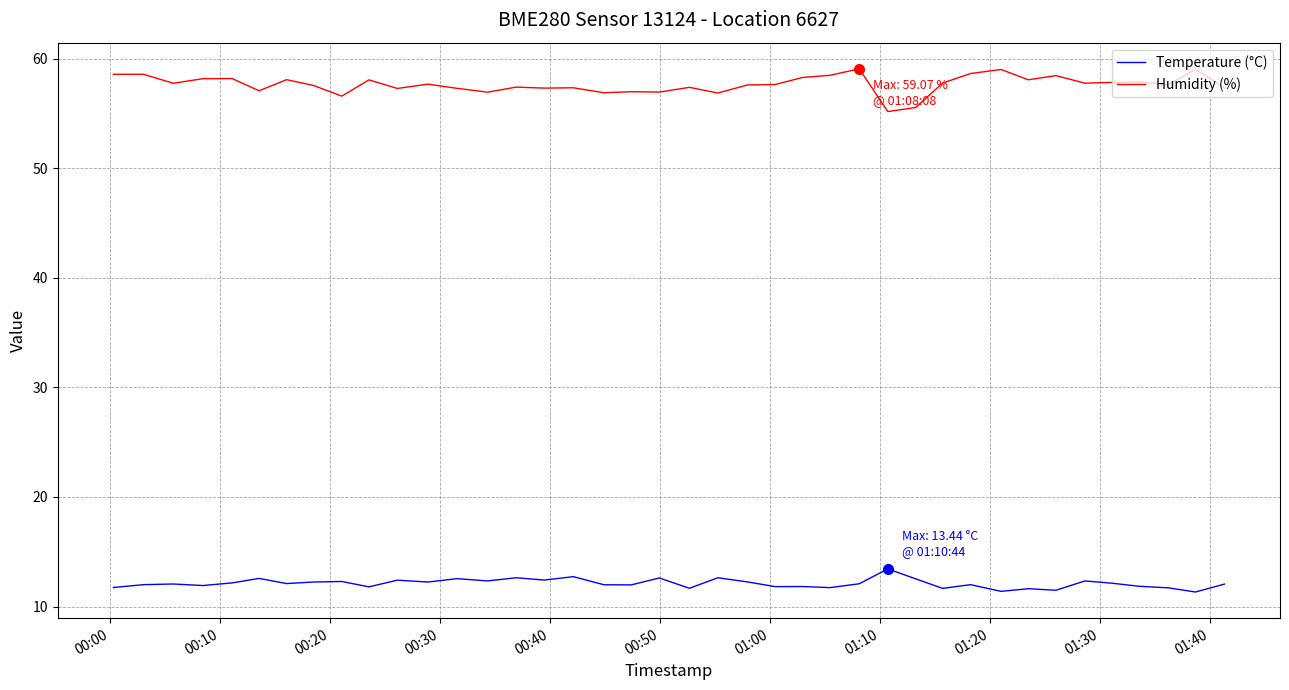

Which series has the largest total across all categories?

Humidity (%)